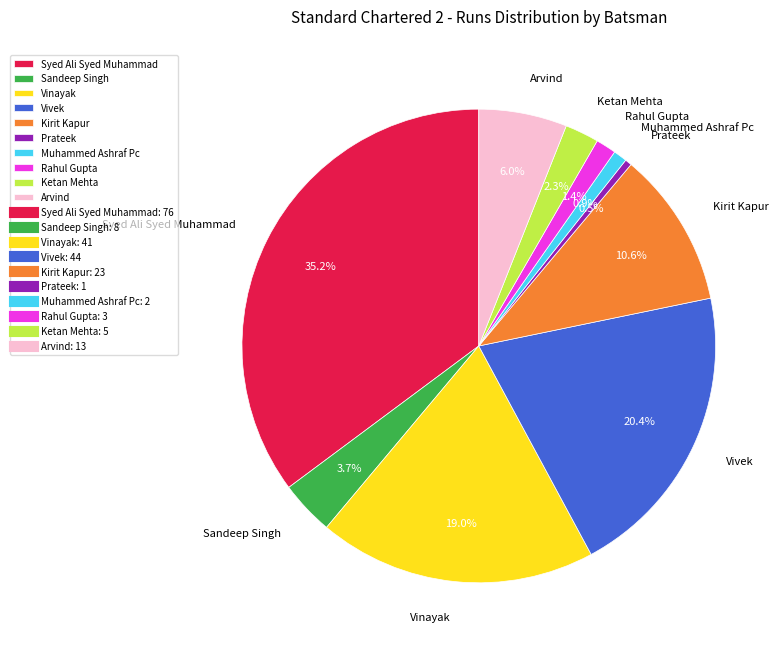

Between Sandeep Singh and Ketan Mehta, which is larger?

Sandeep Singh